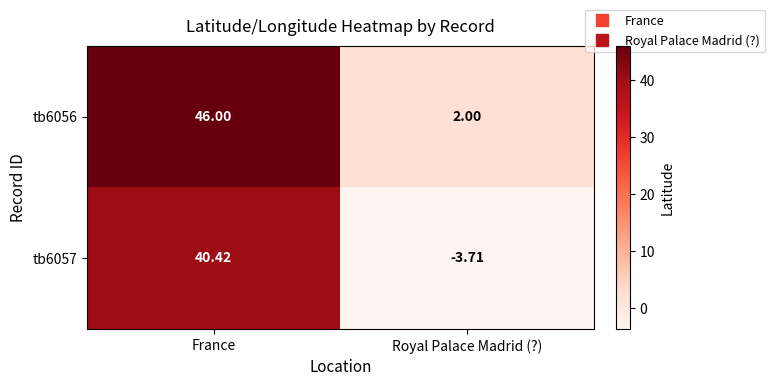

Which series has the largest total across all categories?

tb6056